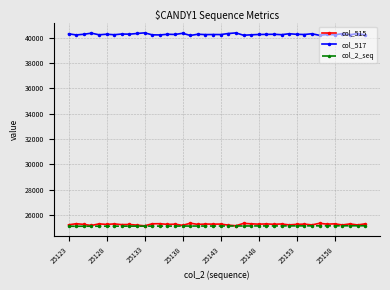

What is the highest value of the col_515 series?

25364